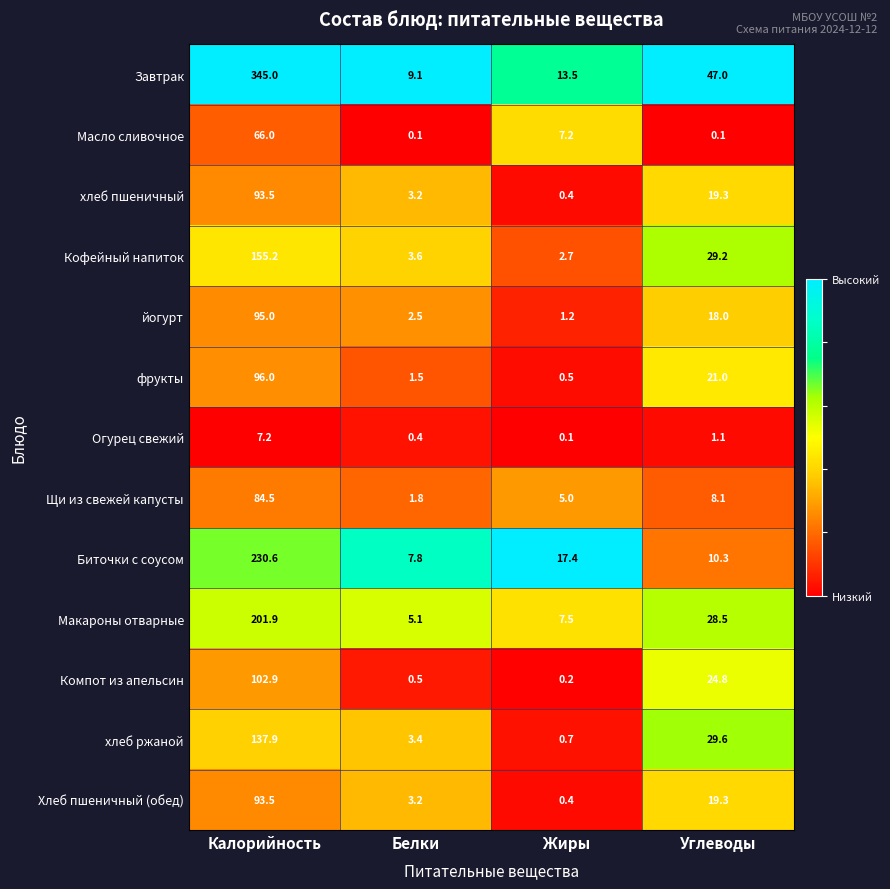

Where does the хлеб пшеничный series first go above 19?

Калорийность